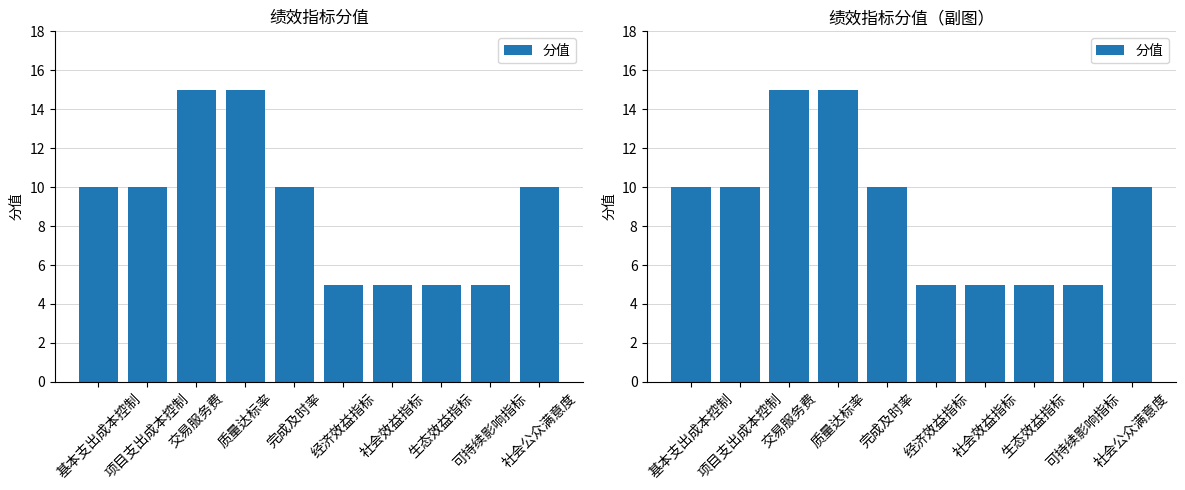

What is the ratio of the value at 社会公众满意度 to the value at 可持续影响指标?

2.0